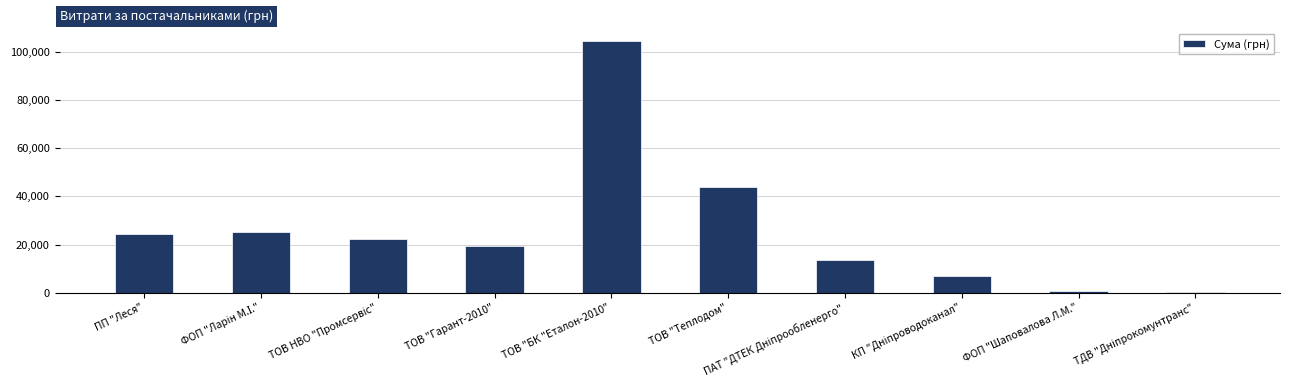

At which category does the chart reach its peak across all series?

ТОВ "БК "Еталон-2010"